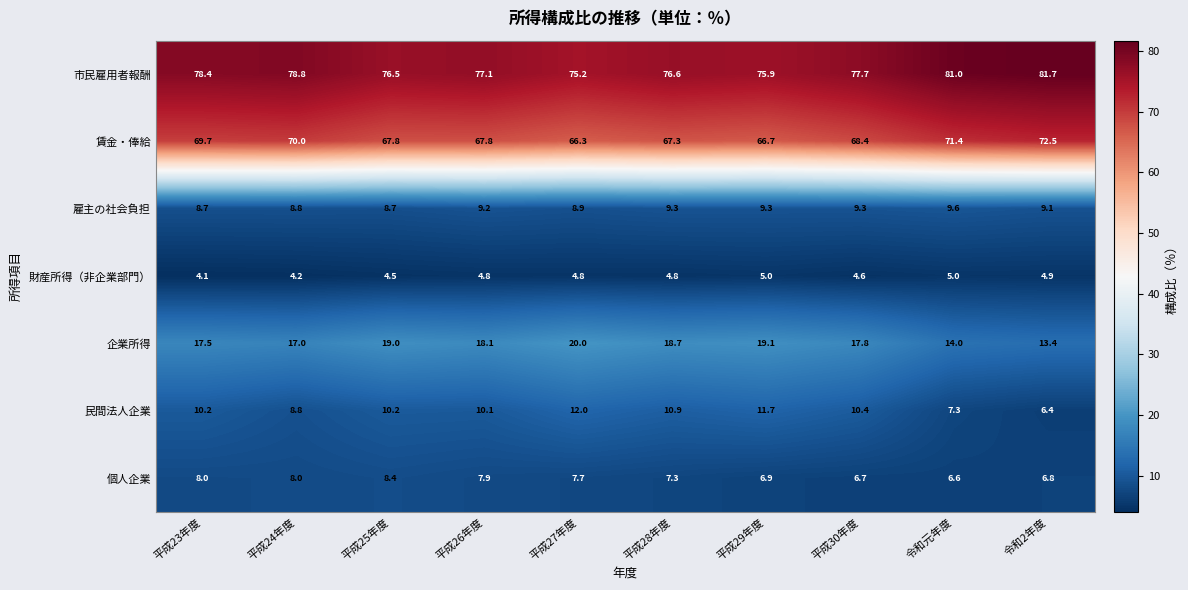

Which series changed the most between 平成23年度 and 平成24年度?

民間法人企業